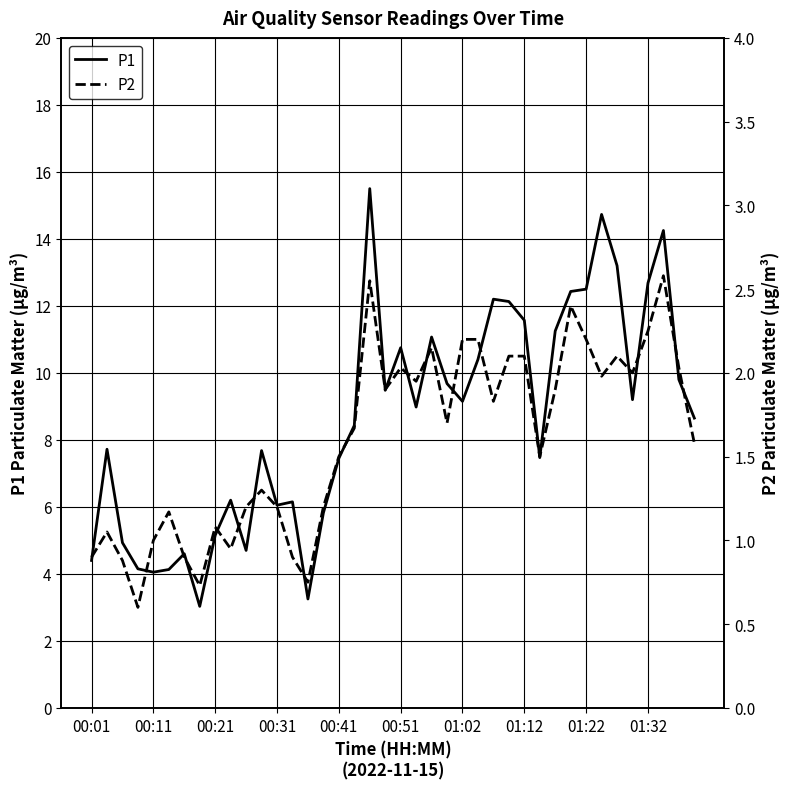

How many lines are shown in the chart?

2